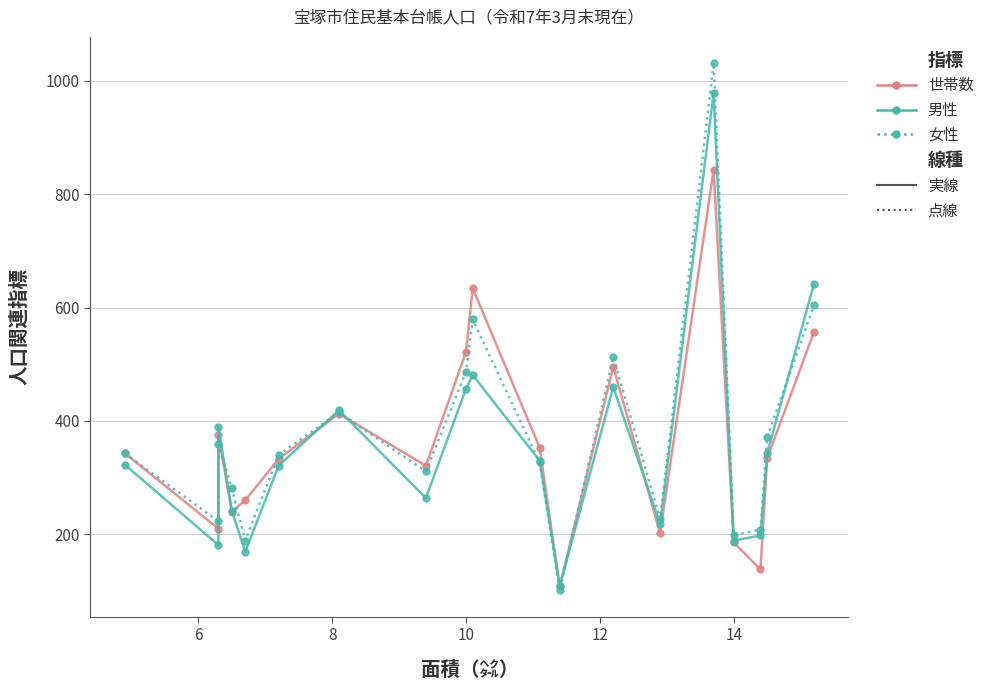

Reading right to left, what are all the values shown in this chart?

世帯数: 557	334	138	186	843	202	496	108	353	634	522	321	413	333	260	240	375	210	343
男性: 642	343	198	189	979	218	460	108	330	481	457	264	419	321	169	242	390	181	323
女性: 605	371	208	199	1031	227	513	101	327	579	487	311	415	340	189	281	359	223	343